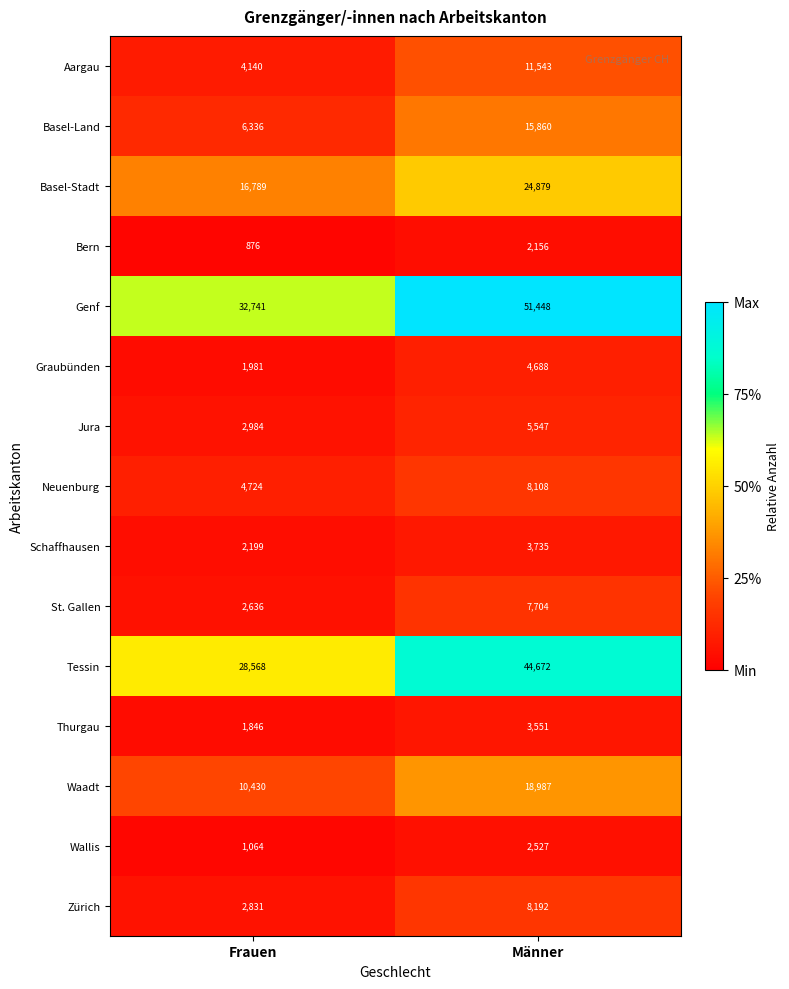

Reading left to right, transcribe all the data shown in this chart.

Aargau: 4140	11543
Basel-Land: 6336	15860
Basel-Stadt: 16789	24879
Bern: 876	2156
Genf: 32741	51448
Graubünden: 1981	4688
Jura: 2984	5547
Neuenburg: 4724	8108
Schaffhausen: 2199	3735
St. Gallen: 2636	7704
Tessin: 28568	44672
Thurgau: 1846	3551
Waadt: 10430	18987
Wallis: 1064	2527
Zürich: 2831	8192